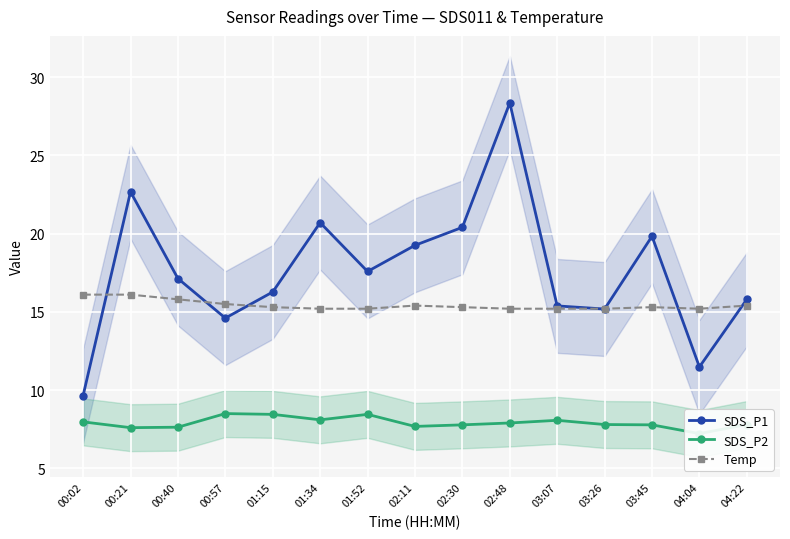

At which label is SDS_P2 closest to 7?

04:04